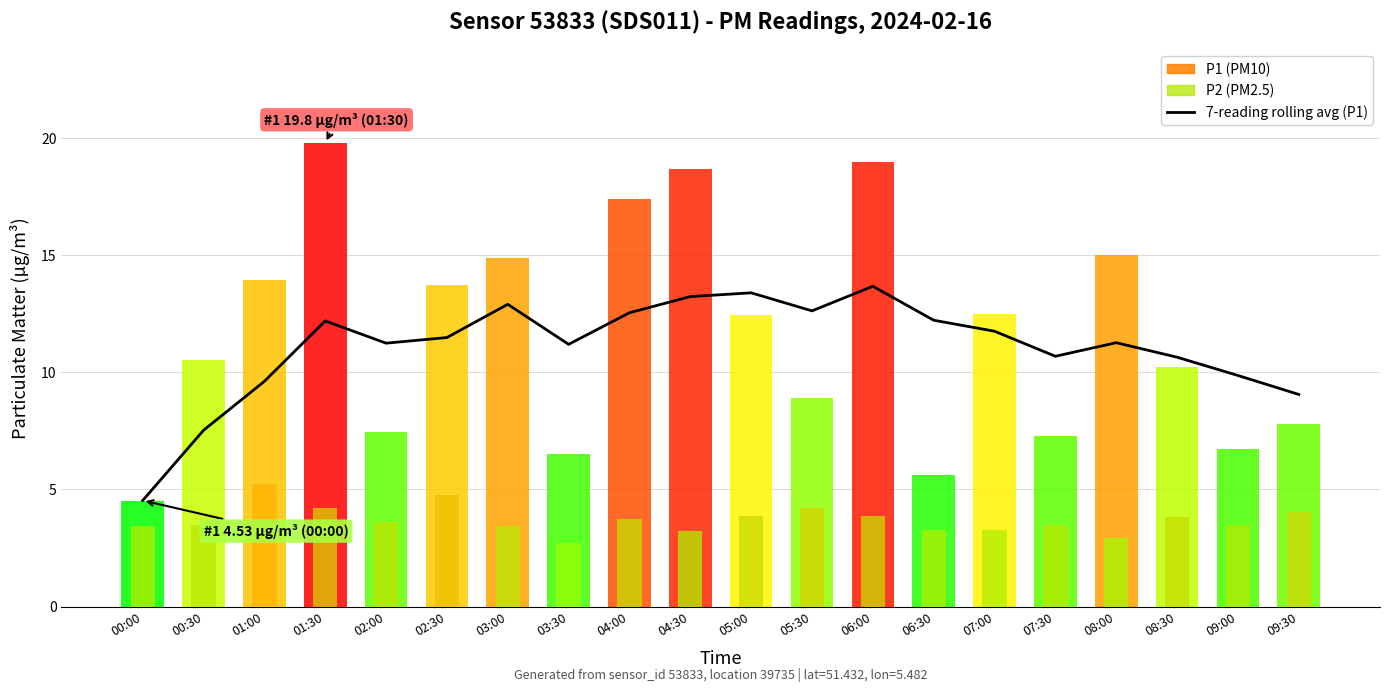

At which label does the data first exceed 11?

01:30